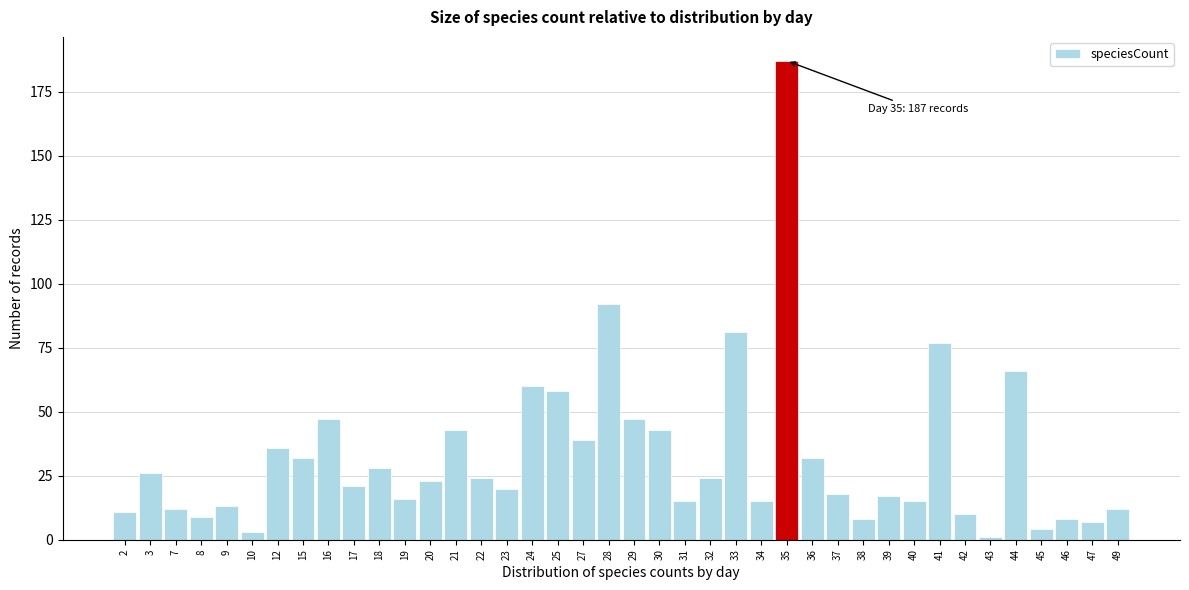

Where is the data nearest to the value 94?

28